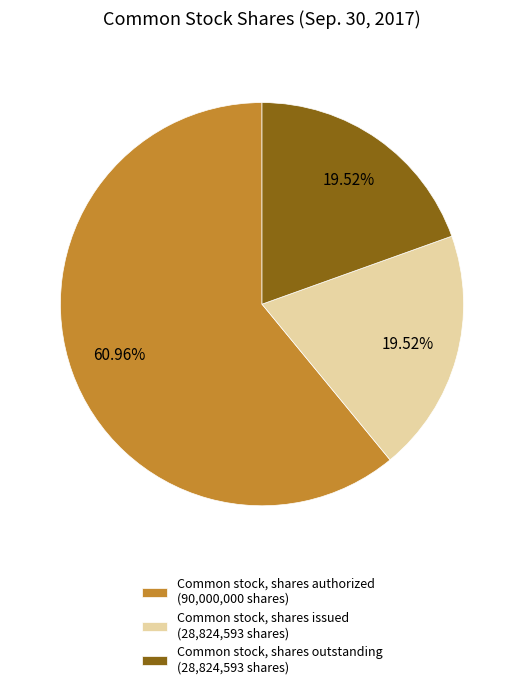

What percentage is the Common stock, shares issued slice, to the nearest percent?

20%